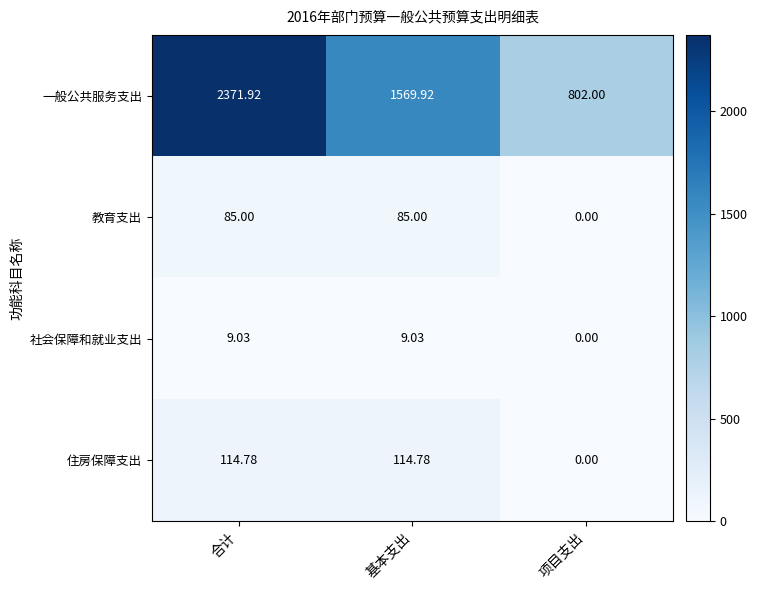

Which series has the widest spread of values?

一般公共服务支出